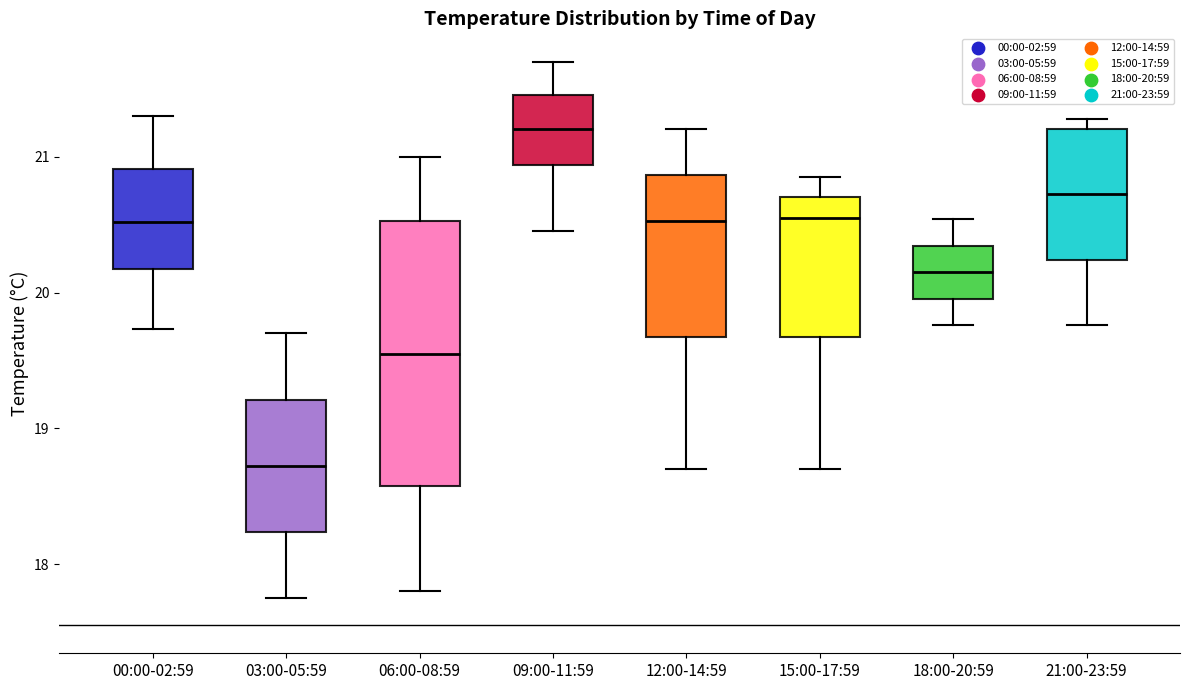

Where does the upper whisker of the box for 00:00-02:59 end on the y-axis? The values are not printed on the chart, so give them approximately, as read against the axis.

21.3